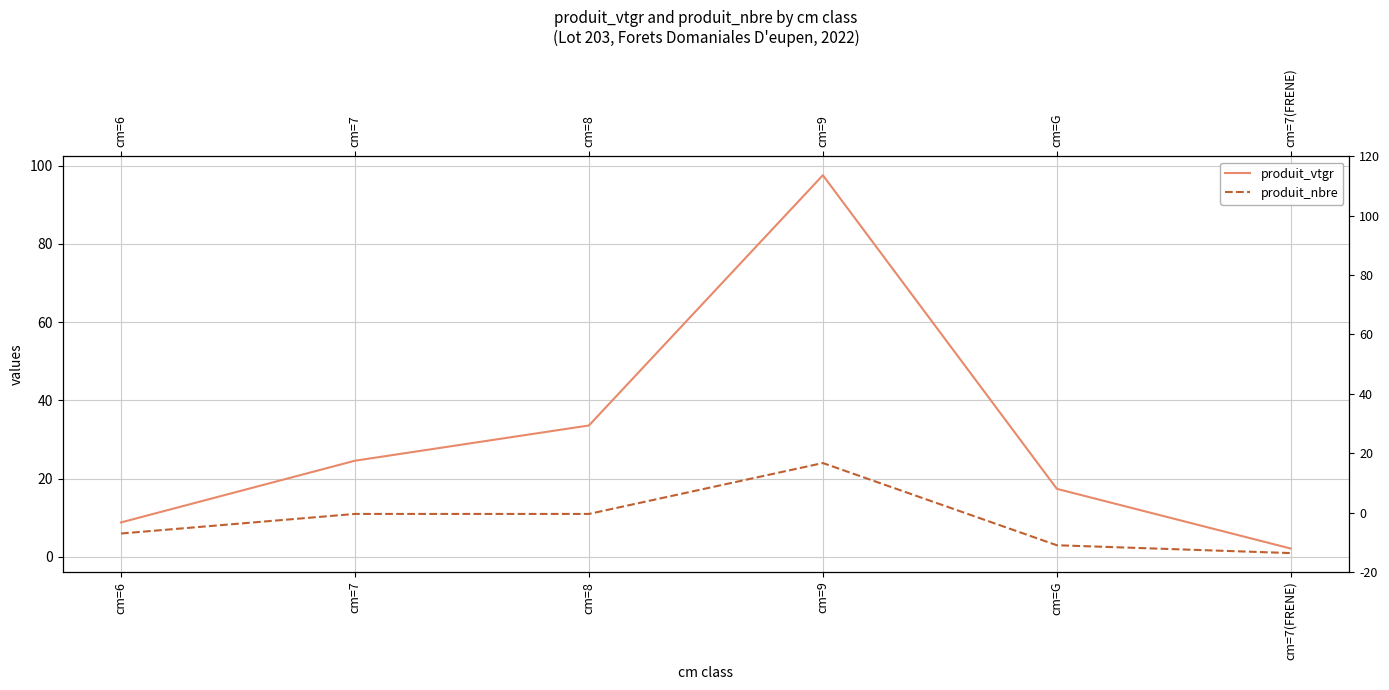

Which category has the highest value in the produit_vtgr series?

cm=9